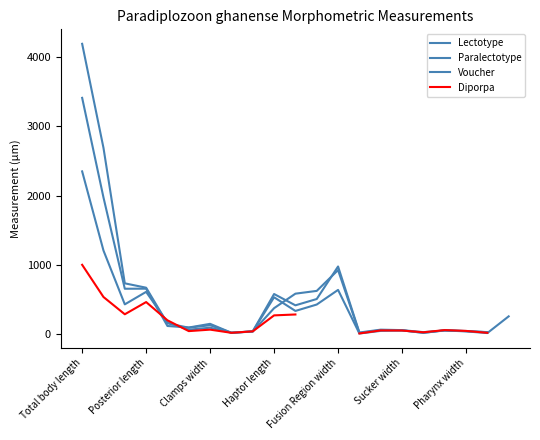

What is the minimum value for Lectotype?

17.1